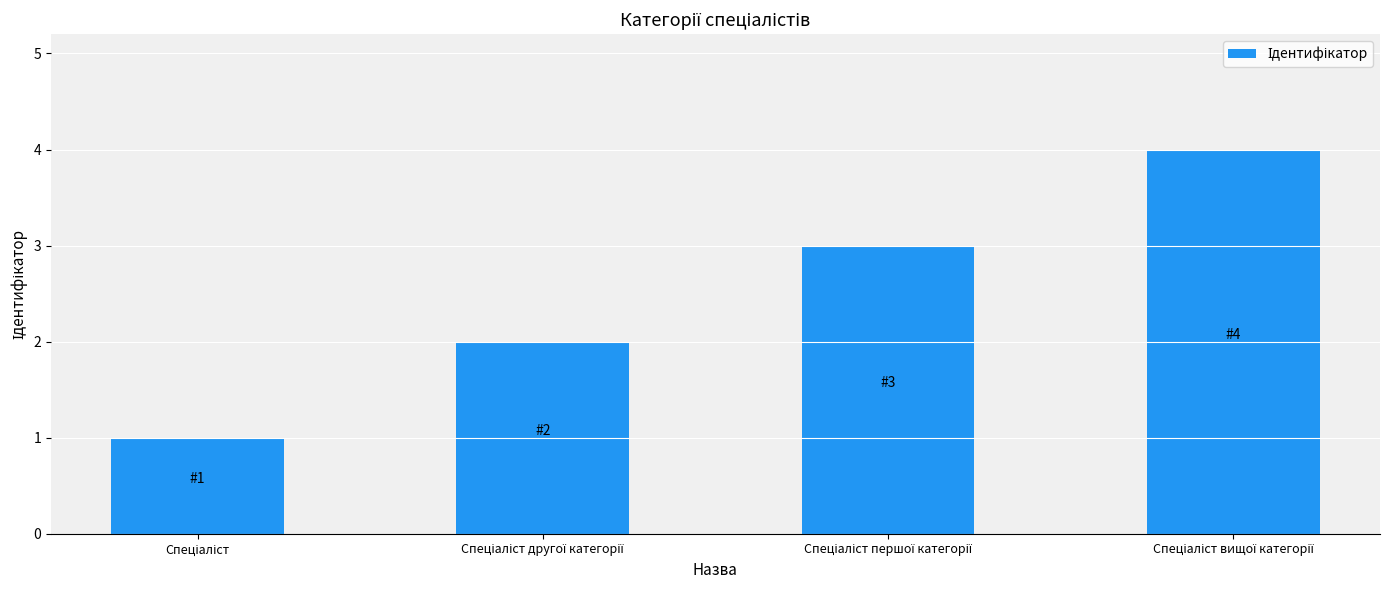

What is the difference between the maximum and minimum values?

3